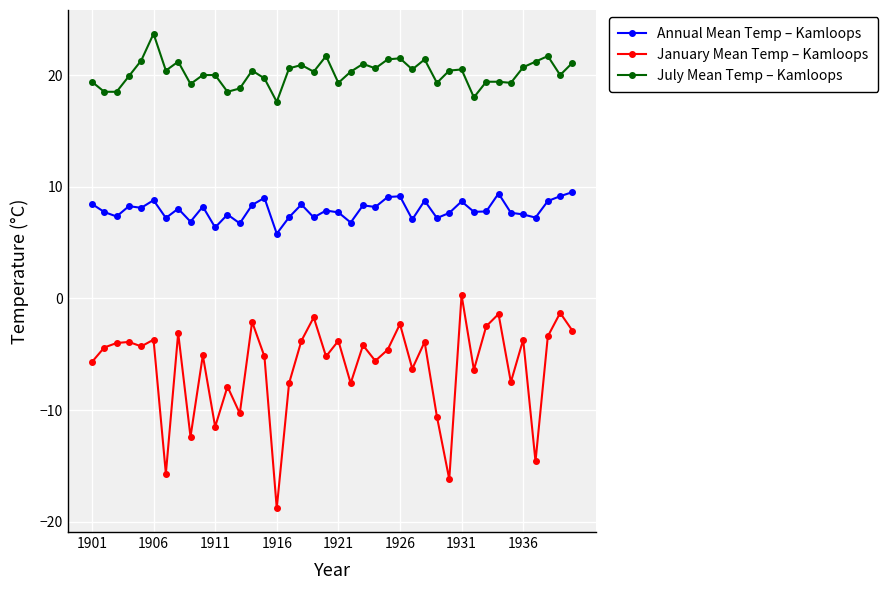

True or false: July Mean Temp – Kamloops has more than 2 interior local peaks.

True